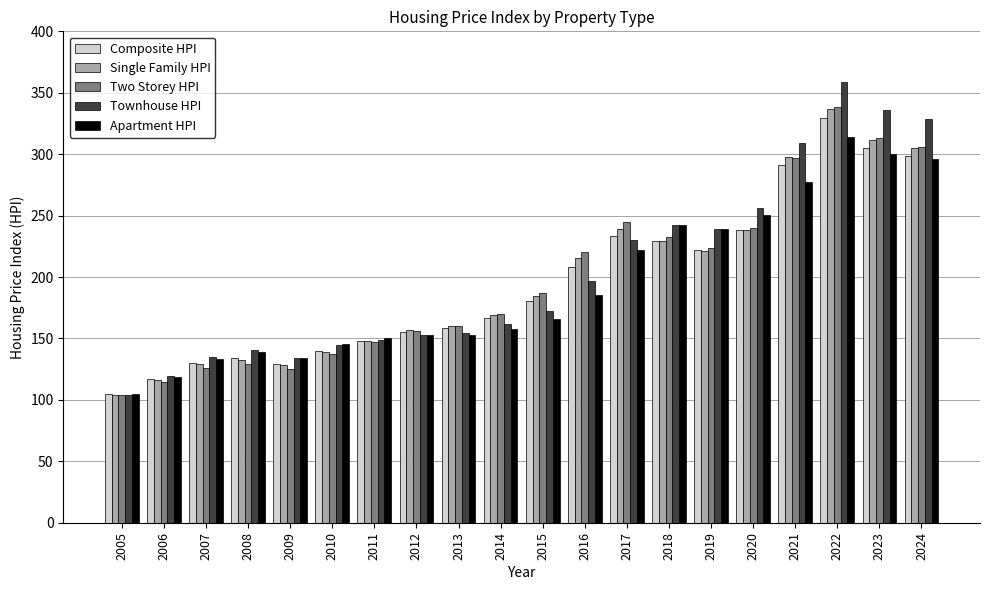

What is the total value across all series at 2015?

889.2